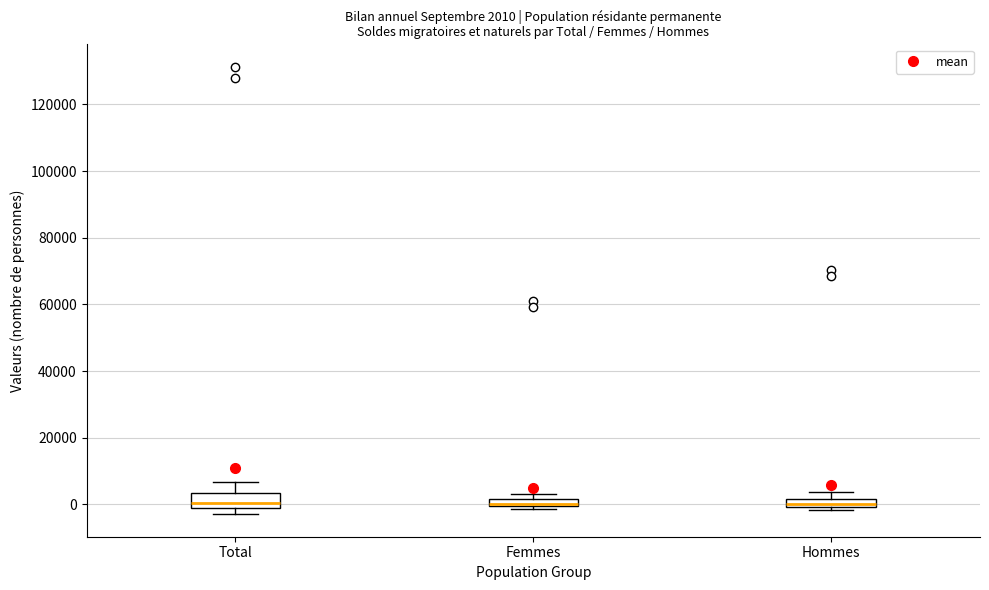

Which box is the tallest, from its lower edge to its upper edge?

Total